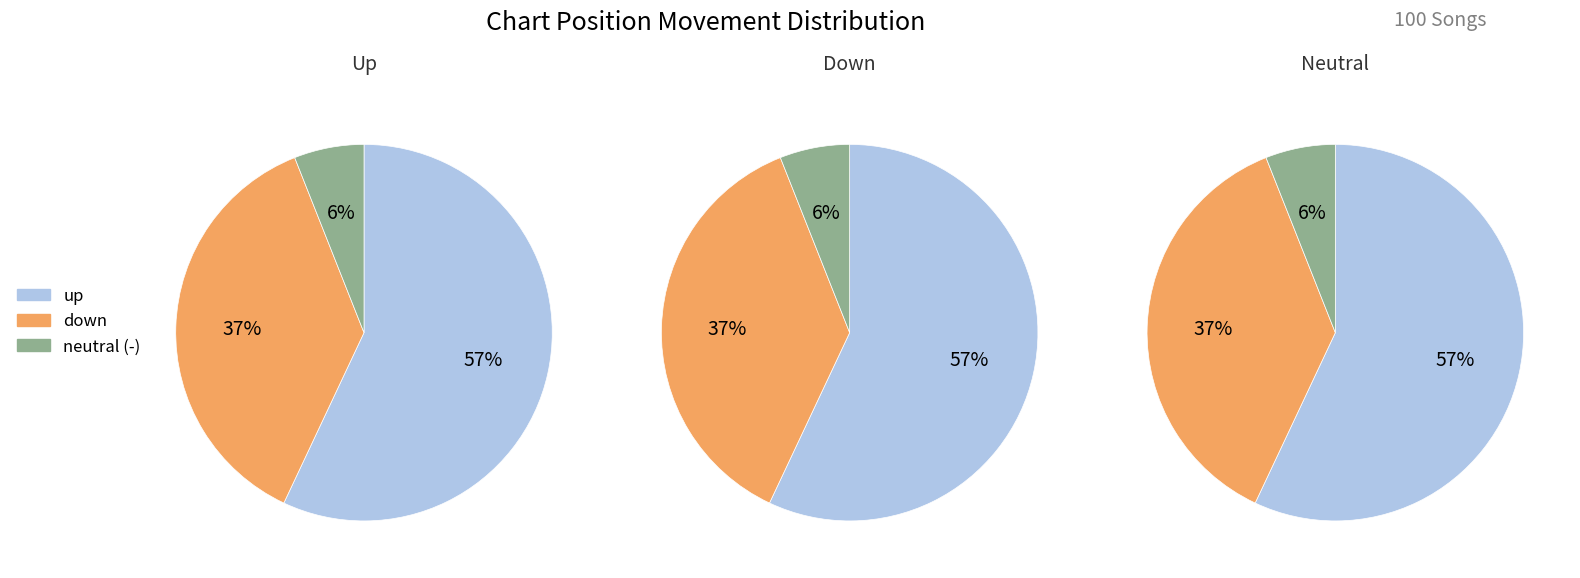

What is the smallest slice in the pie chart?

-